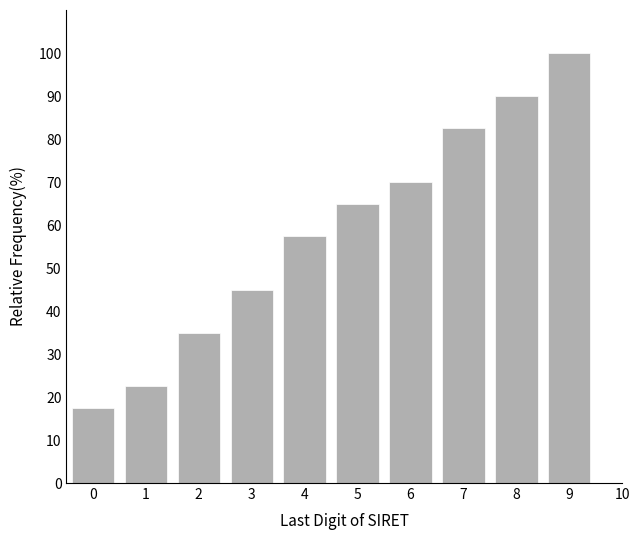

Reading left to right, extract all data points from this chart.

17.5	22.5	35.0	45.0	57.5	65.0	70.0	82.5	90.0	100.0